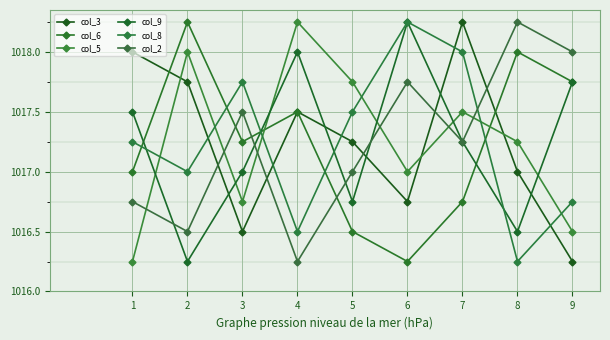

At which label does col_2 first exceed 1017?

3